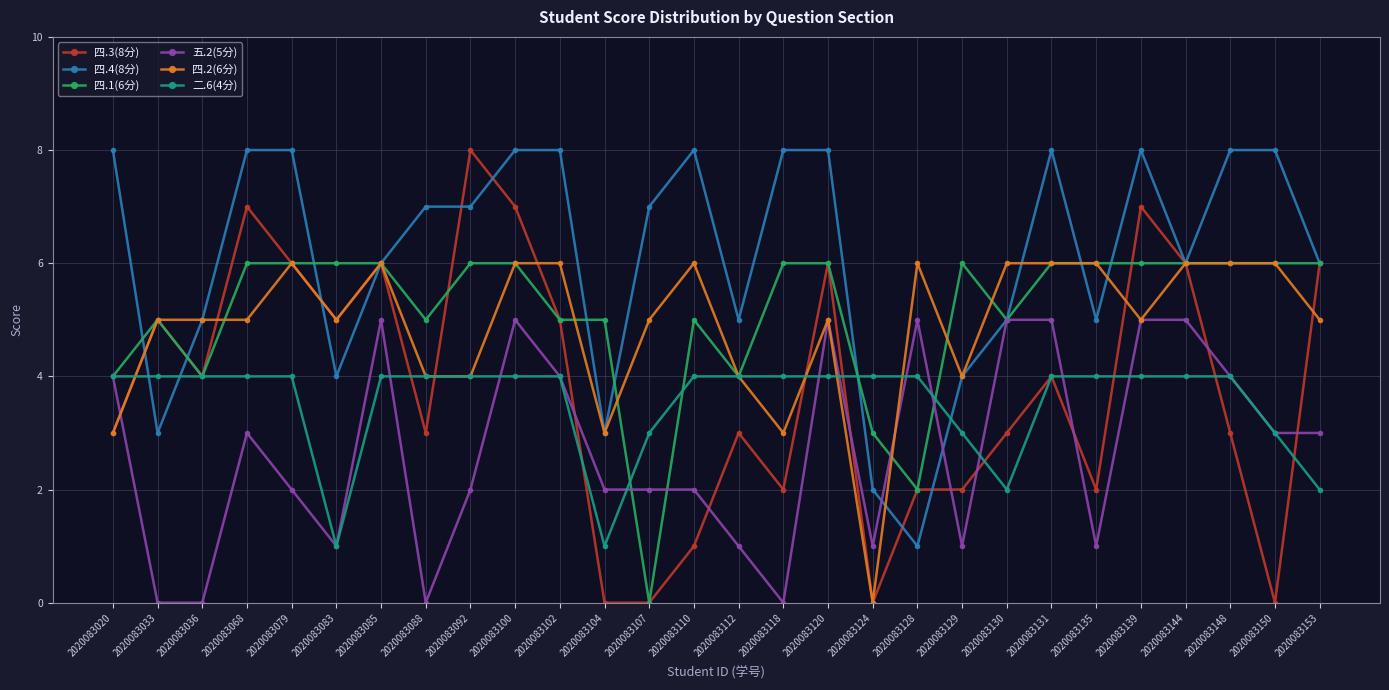

What is the spread (max minus min) of values at 2020083131?

4